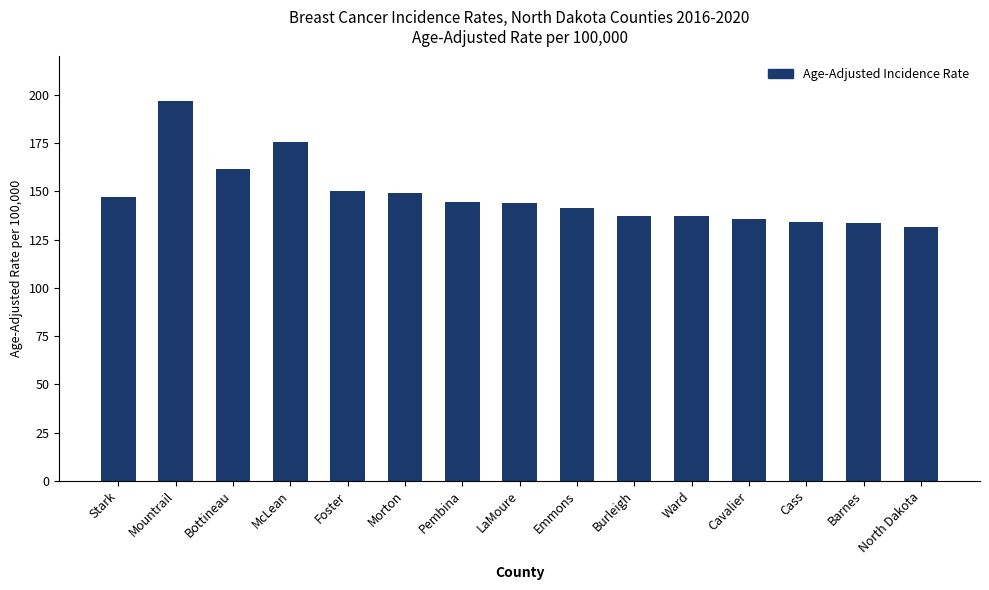

What is the label of the 14th bar from the left?

Barnes